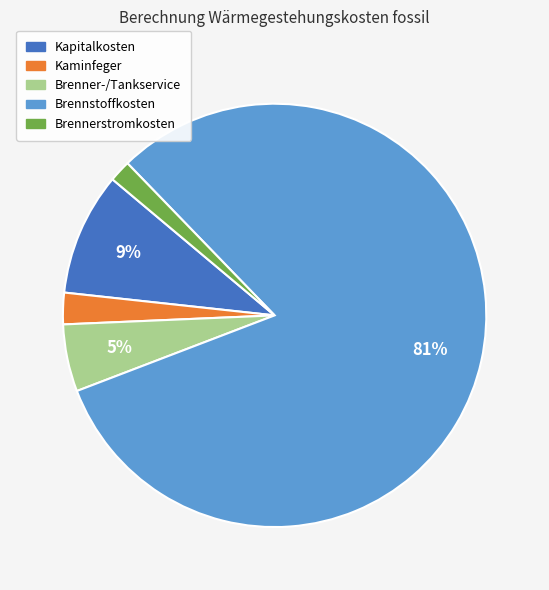

Which slice represents more than half of the pie?

Brennstoffkosten